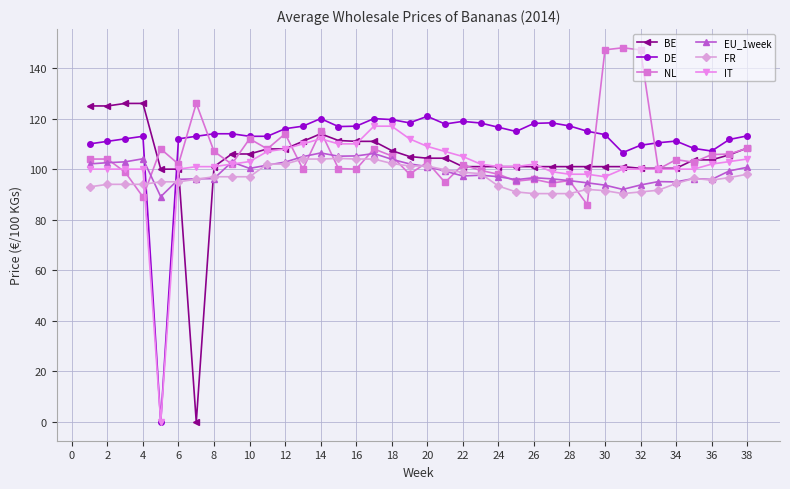

Which series has the widest spread of values?

BE